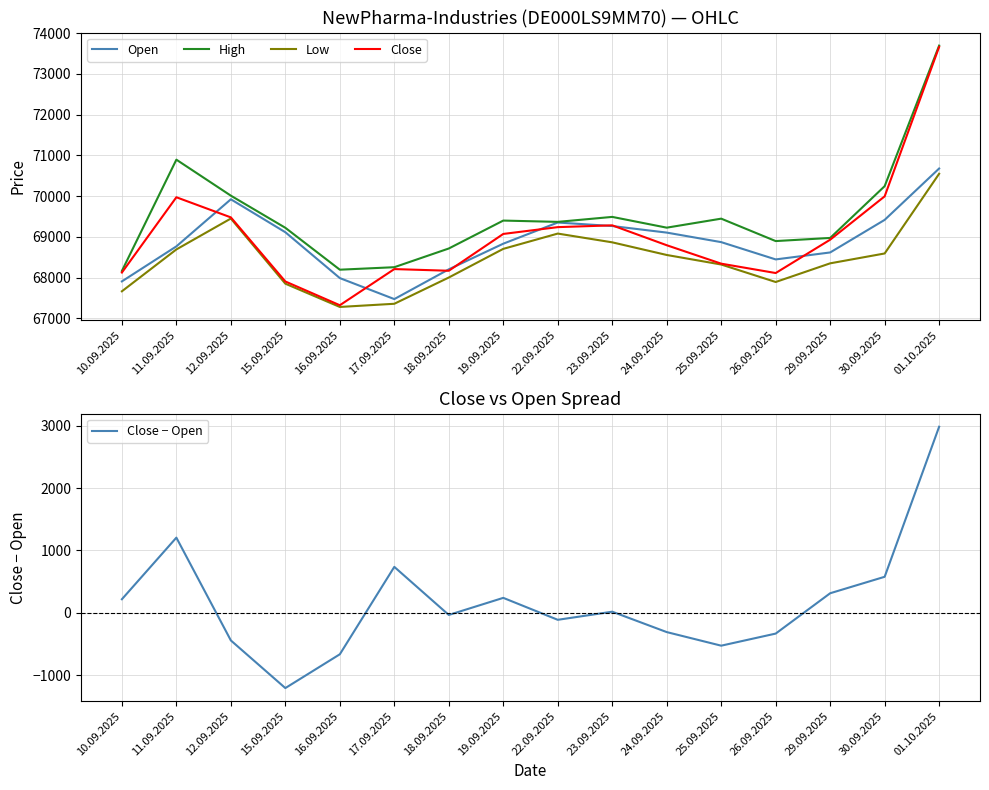

Which has a higher value, 26.09.2025 or 30.09.2025?

30.09.2025